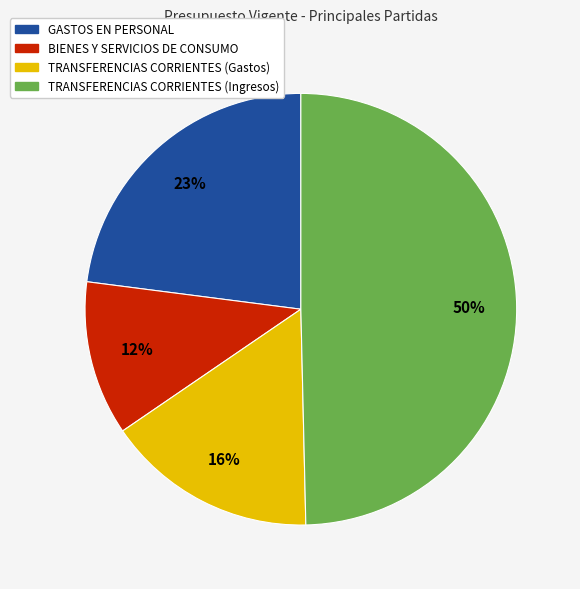

Between GASTOS EN PERSONAL and BIENES Y SERVICIOS DE CONSUMO, which is larger?

GASTOS EN PERSONAL